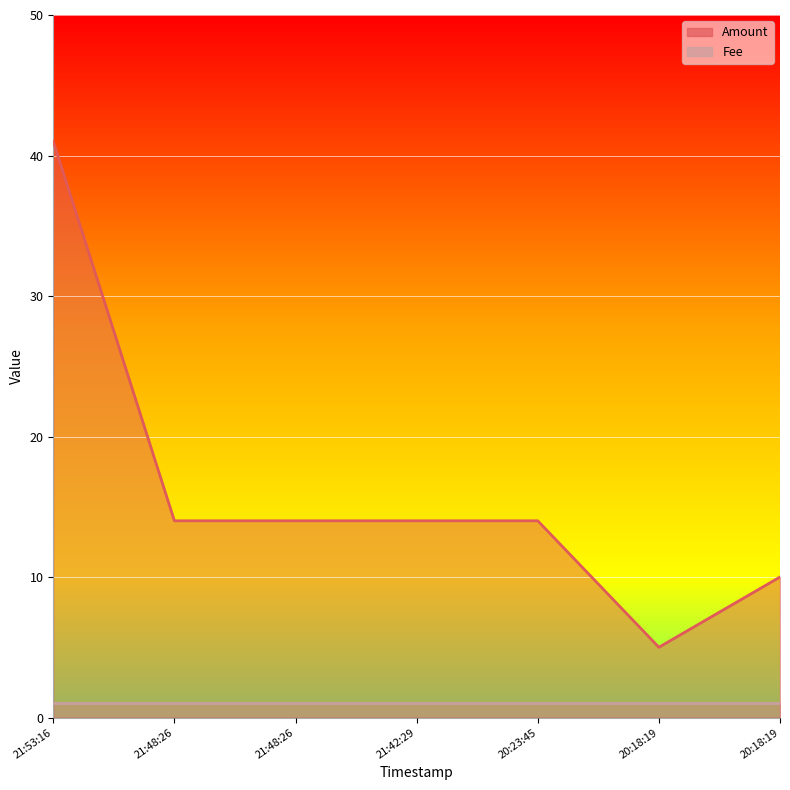

At which category does the chart reach its minimum across all series?

20:18:19